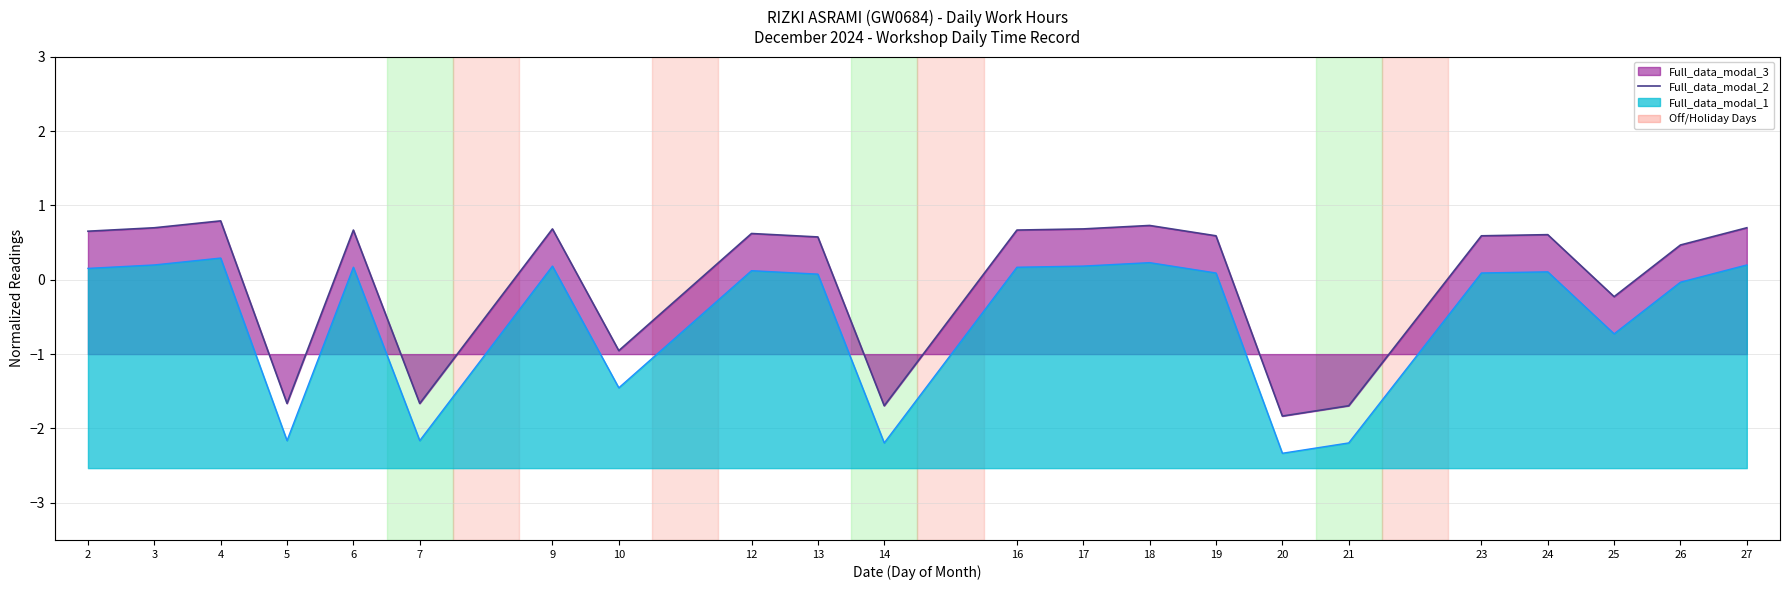

What is the difference between the maximum and minimum values?

2.6